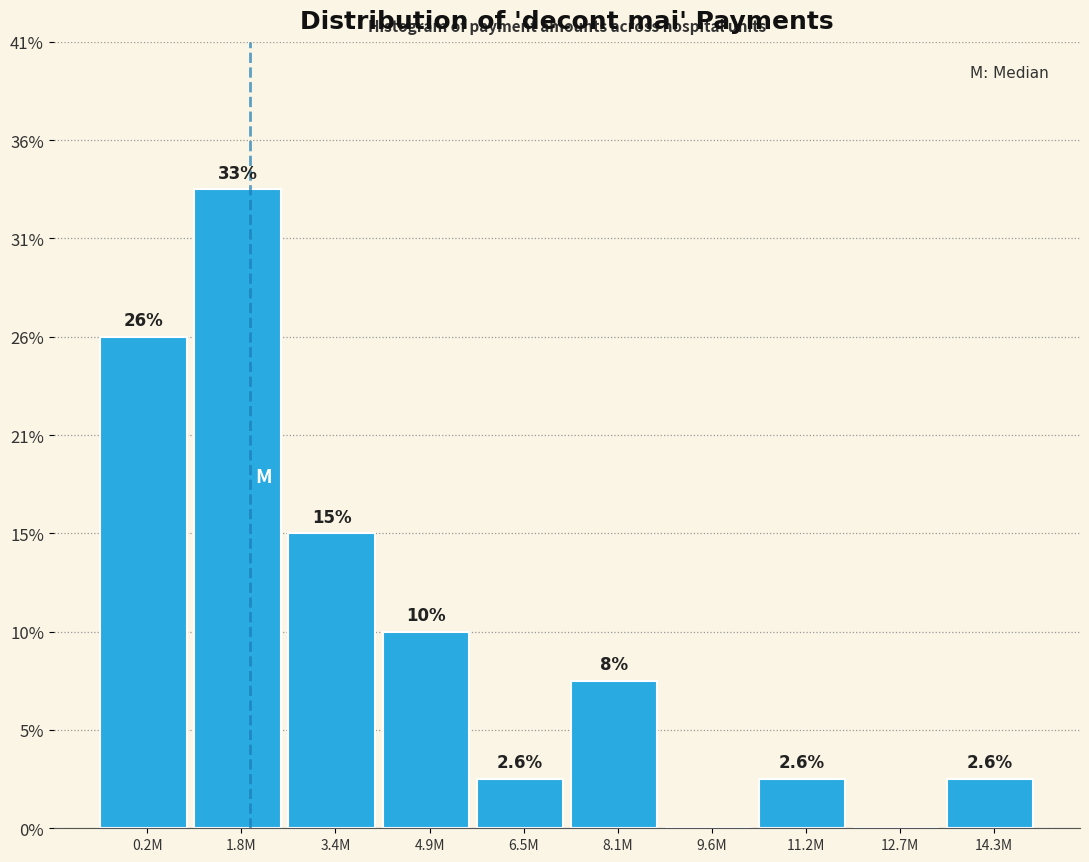

Are the bars horizontal?

No